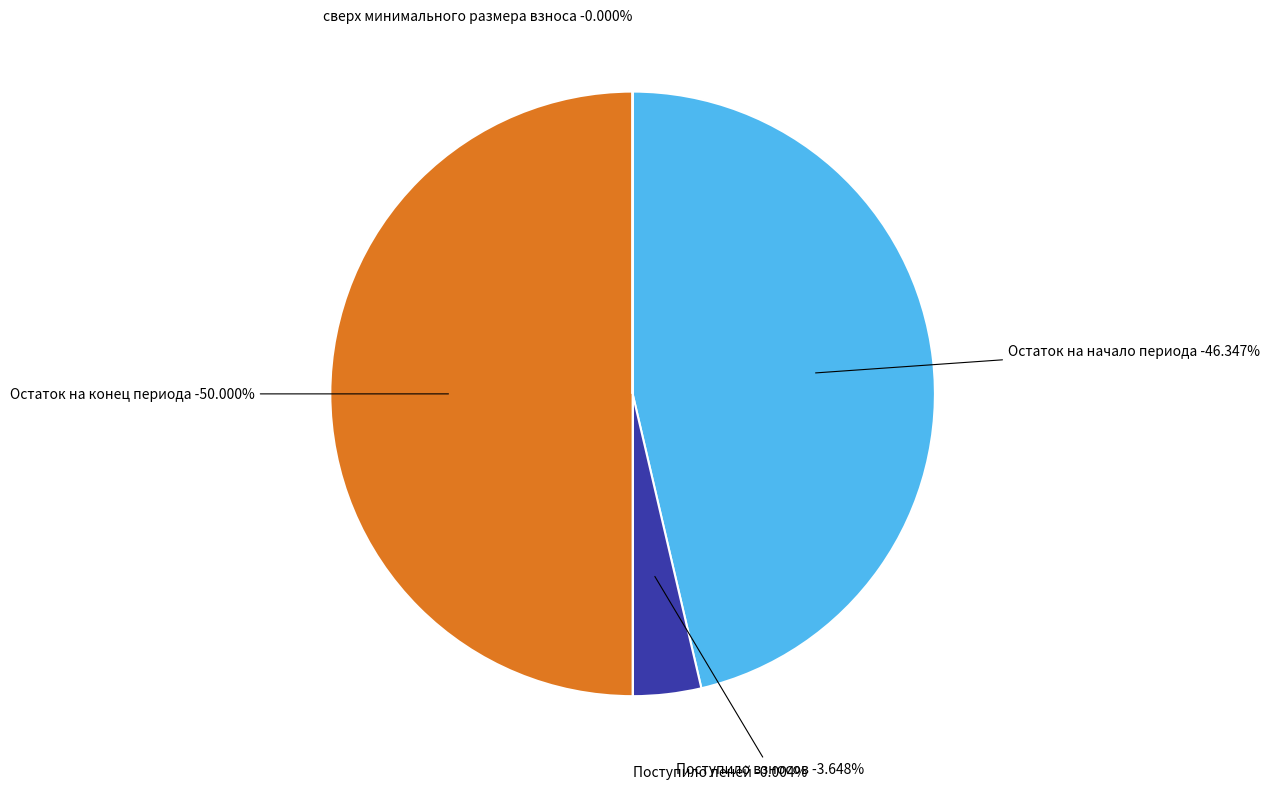

Count the number of slices in the pie.

5